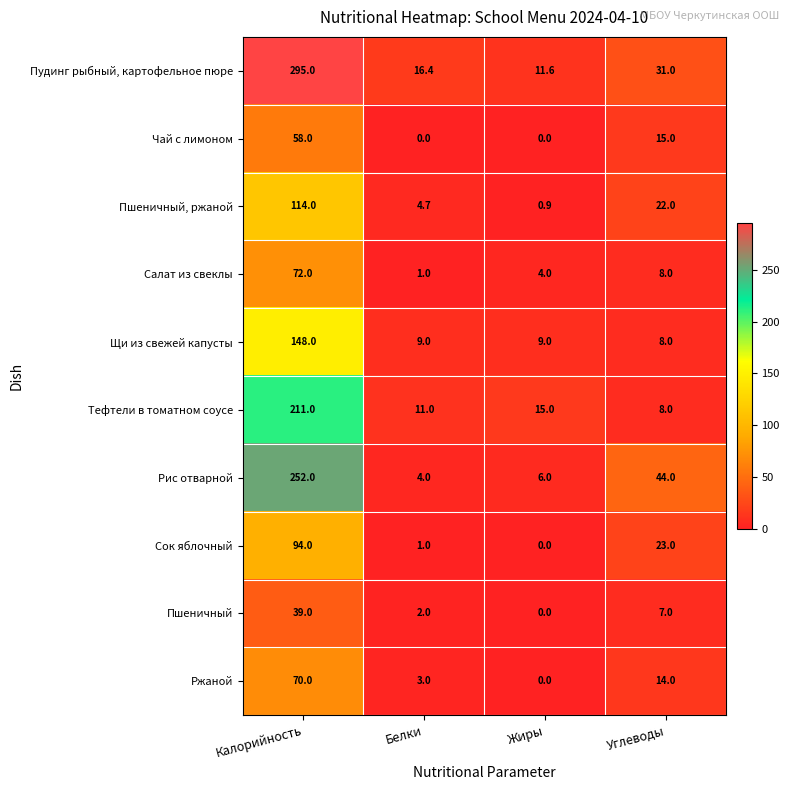

What is the total value across all series at Жиры?

46.5